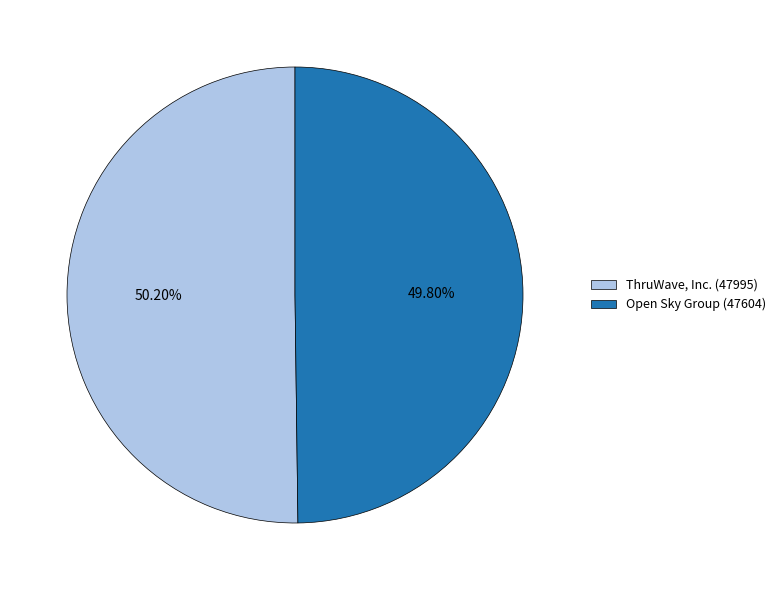

Rank the categories by value from lowest to highest.

Open Sky Group, ThruWave, Inc.